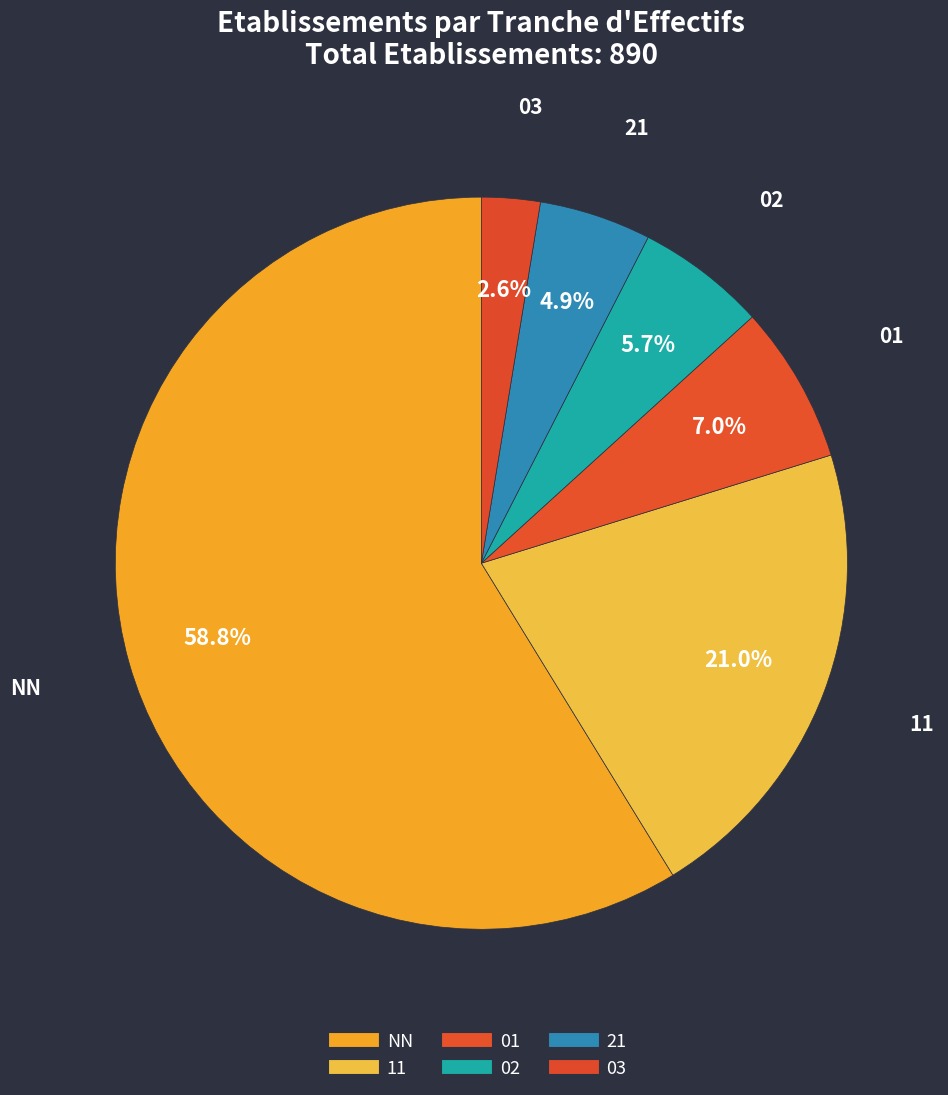

What is the largest slice in the pie chart?

NN